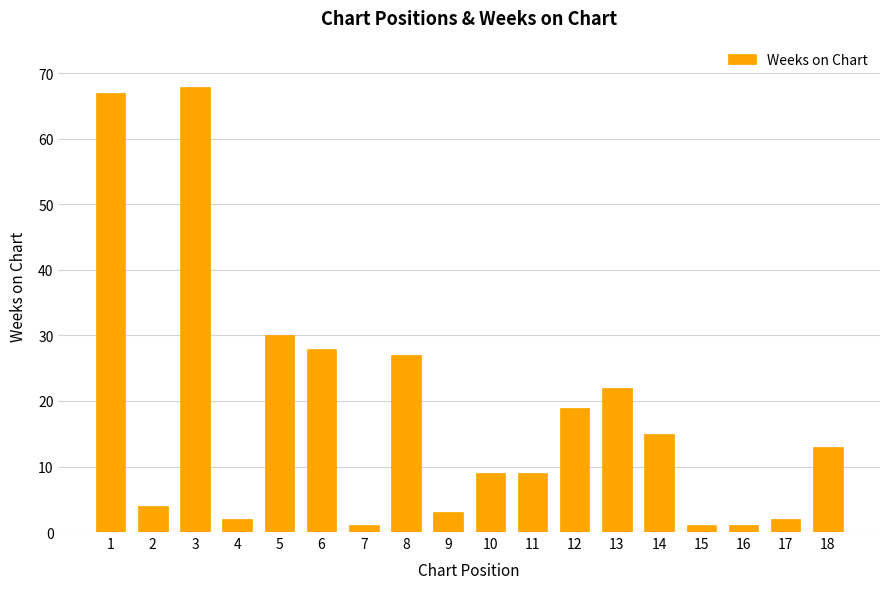

Approximately how many times larger is the value at 17 compared to 5?

0.1